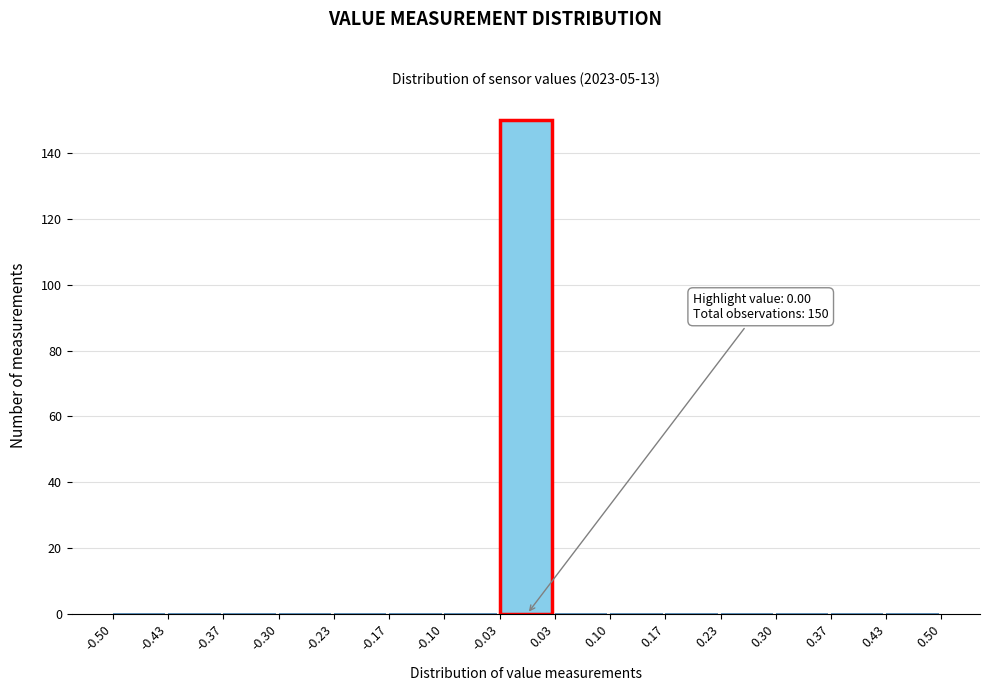

Which range on the x-axis has the tallest bar?

-0.03 to 0.03